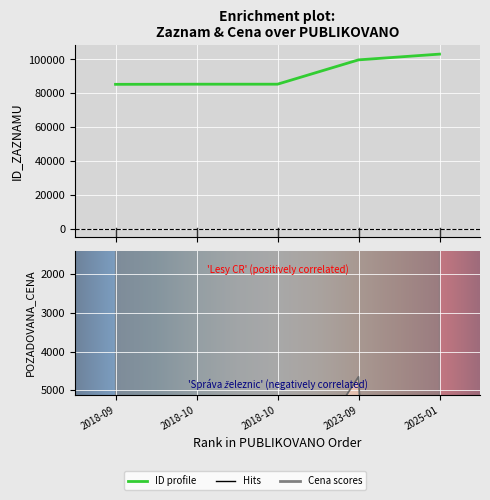

What is the smallest value displayed?

4650